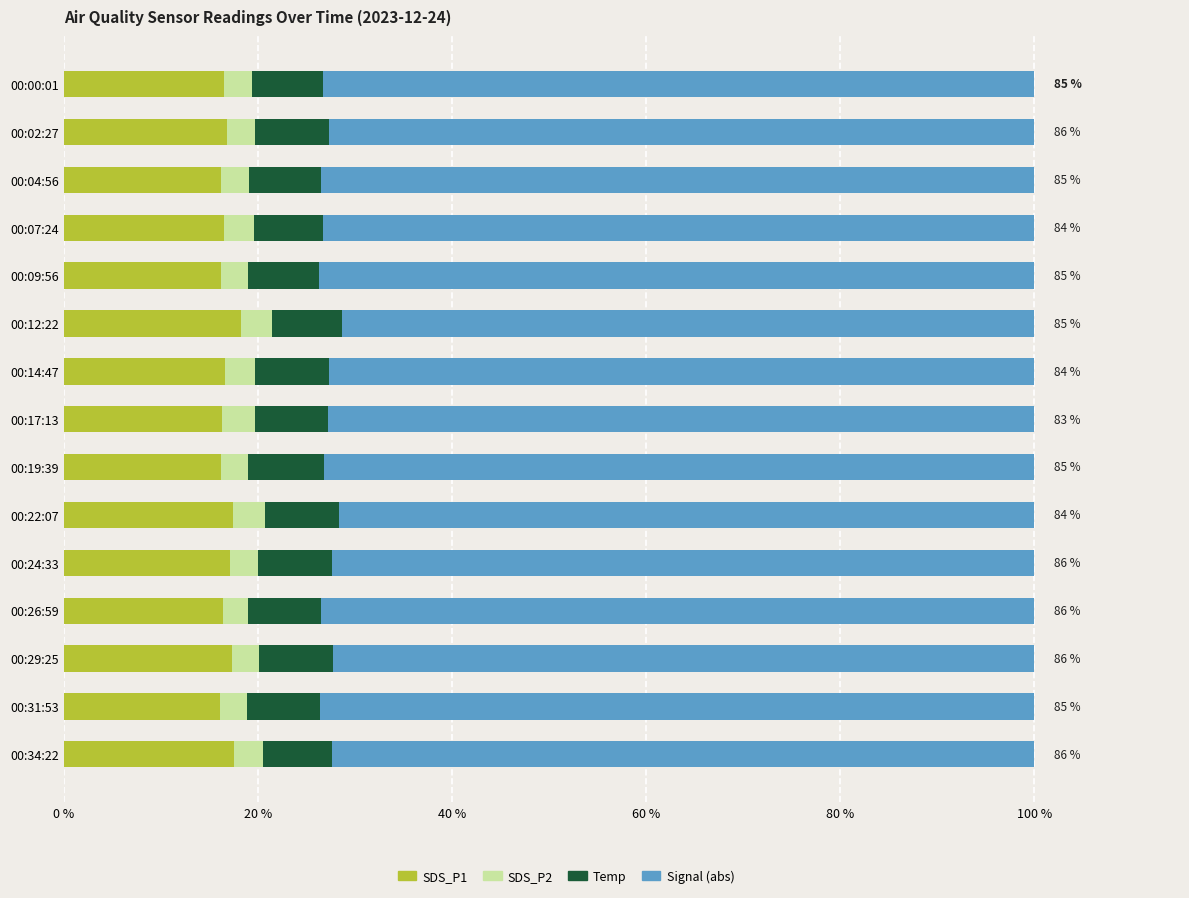

What is the total value across all series at 00:34:22?

100.0